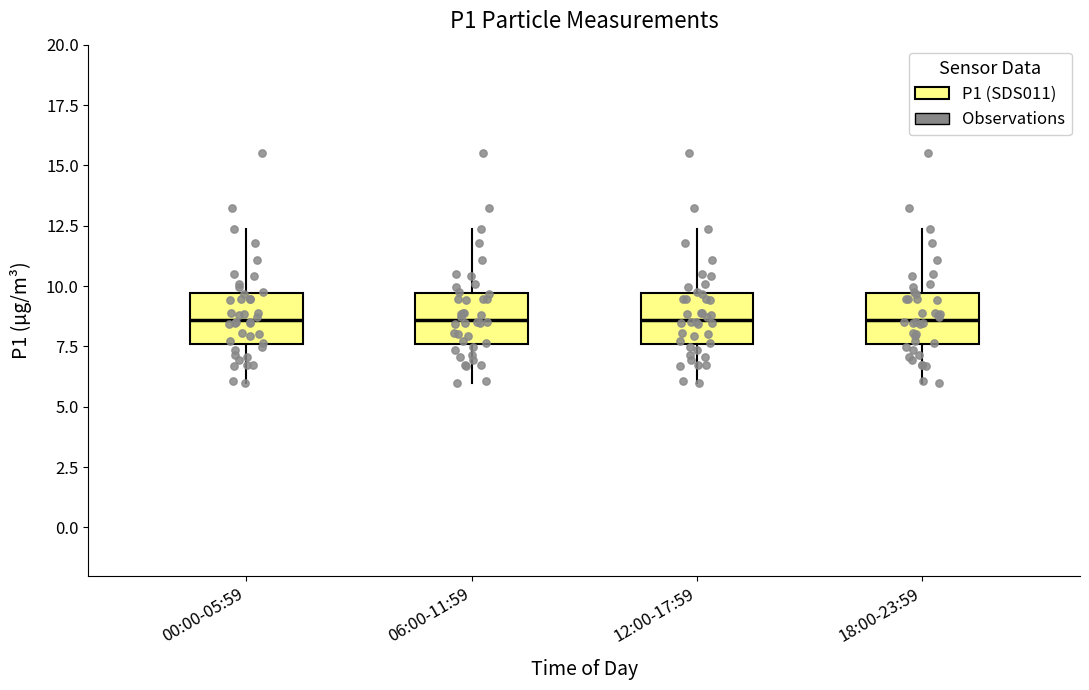

Reading left to right, transcribe this box plot: for each box, give where its median line is, the range the box spans, and where its two whiskers end, as read against the y-axis. The values are not printed on the chart, so give them approximately, as read against the axis.

00:00-05:59: median 8.5, box 7.5 to 9.5, whiskers 6.0 to 12.5
06:00-11:59: median 8.5, box 7.5 to 9.5, whiskers 6.0 to 12.5
12:00-17:59: median 8.5, box 7.5 to 9.5, whiskers 6.0 to 12.5
18:00-23:59: median 8.5, box 7.5 to 9.5, whiskers 6.0 to 12.5